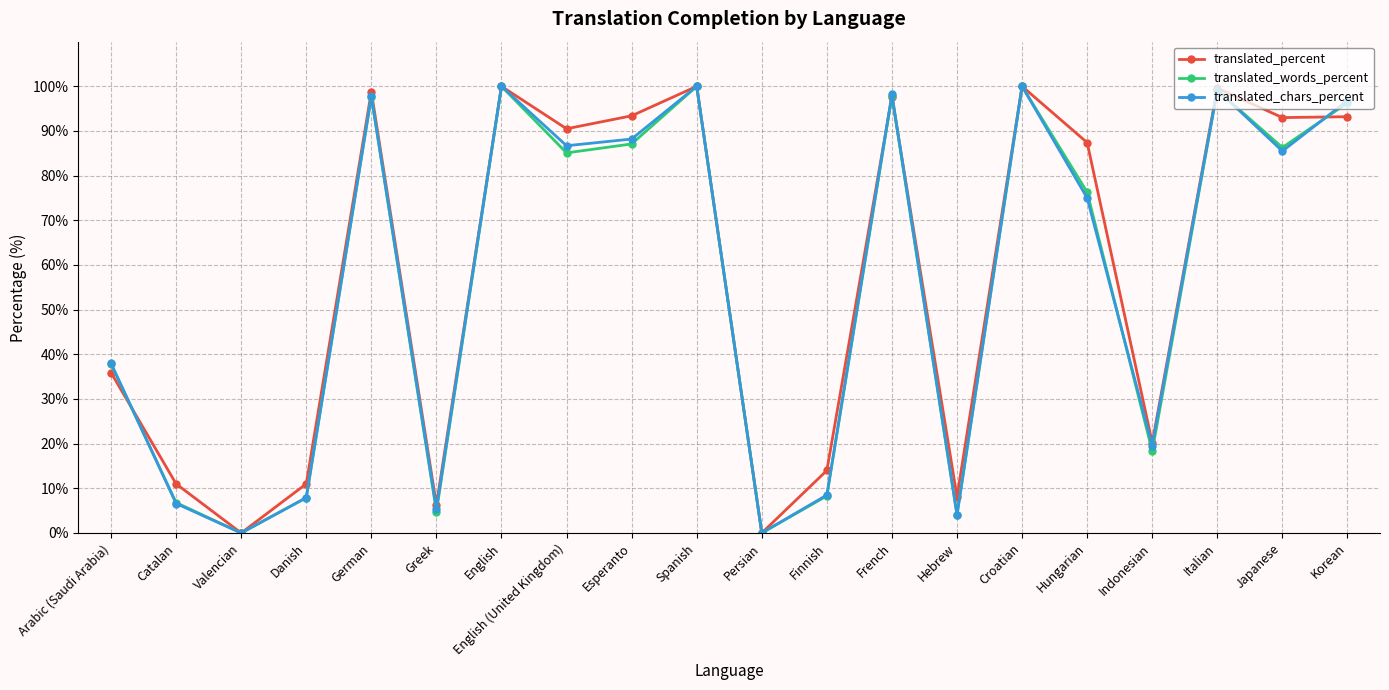

Which series changed the most between Arabic (Saudi Arabia) and Hungarian?

translated_percent